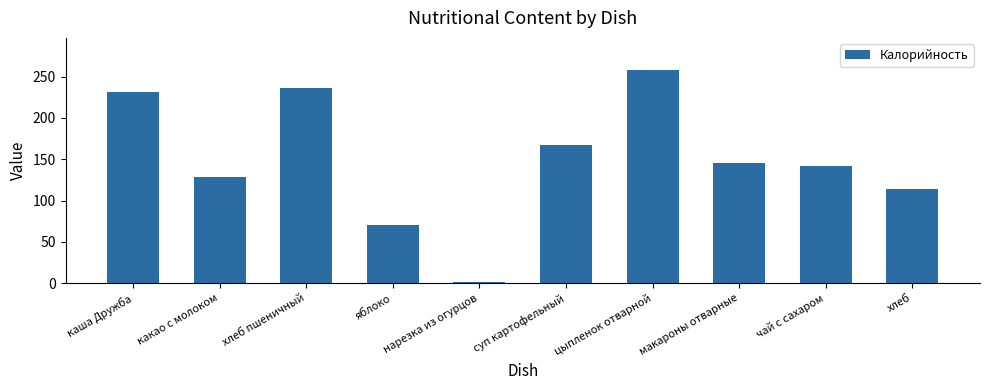

Approximately how many times larger is the value at яблоко compared to нарезка из огурцов?

35.2